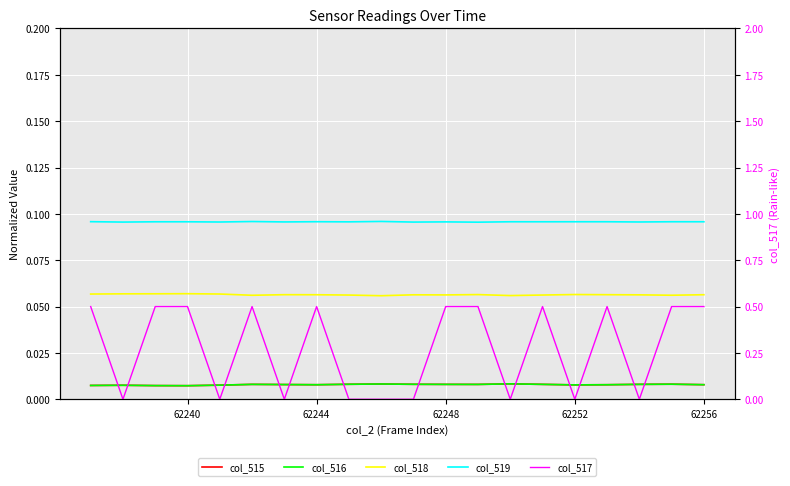

How many times do col_516 and col_517 cross each other?

14